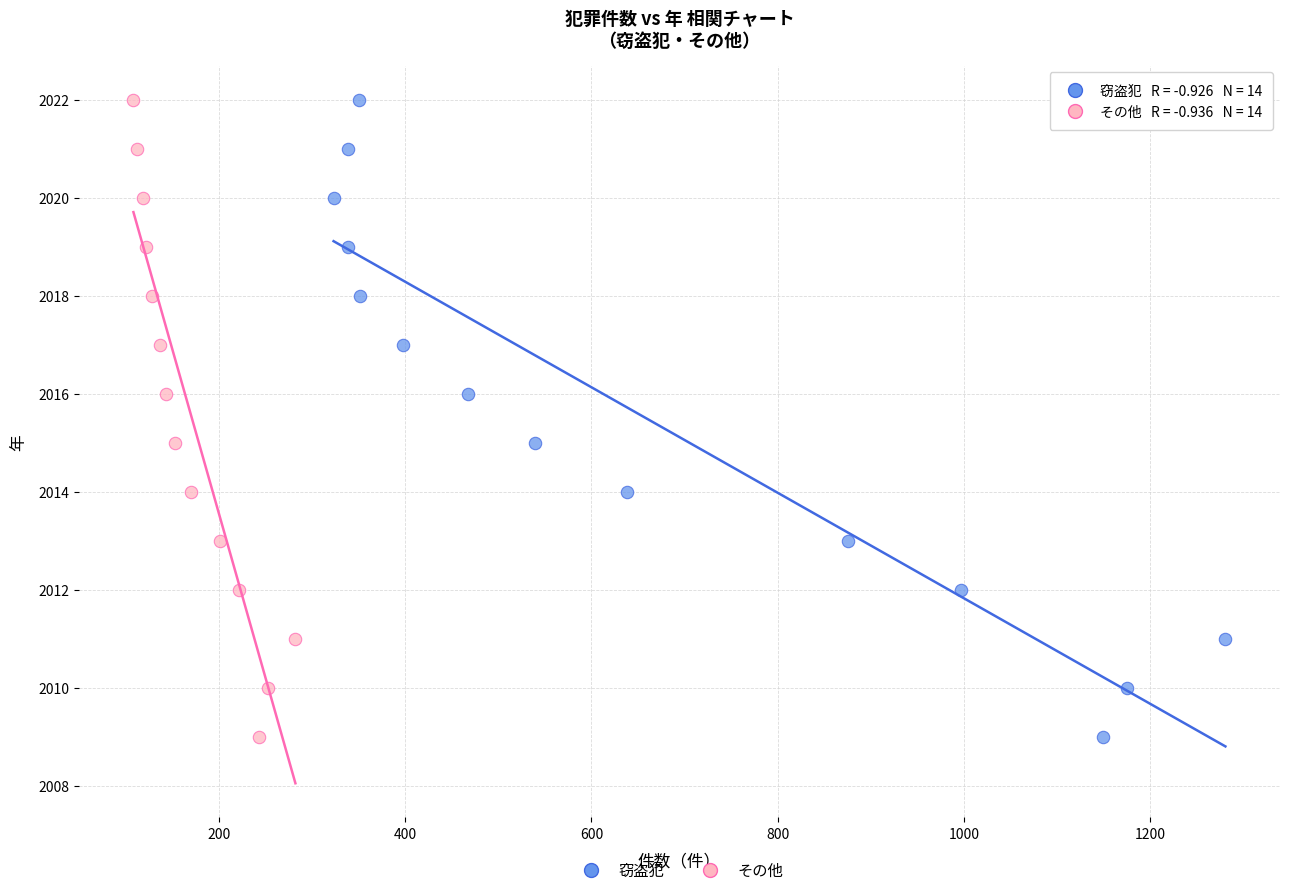

What are all the series names shown in the legend?

窃盗犯, その他